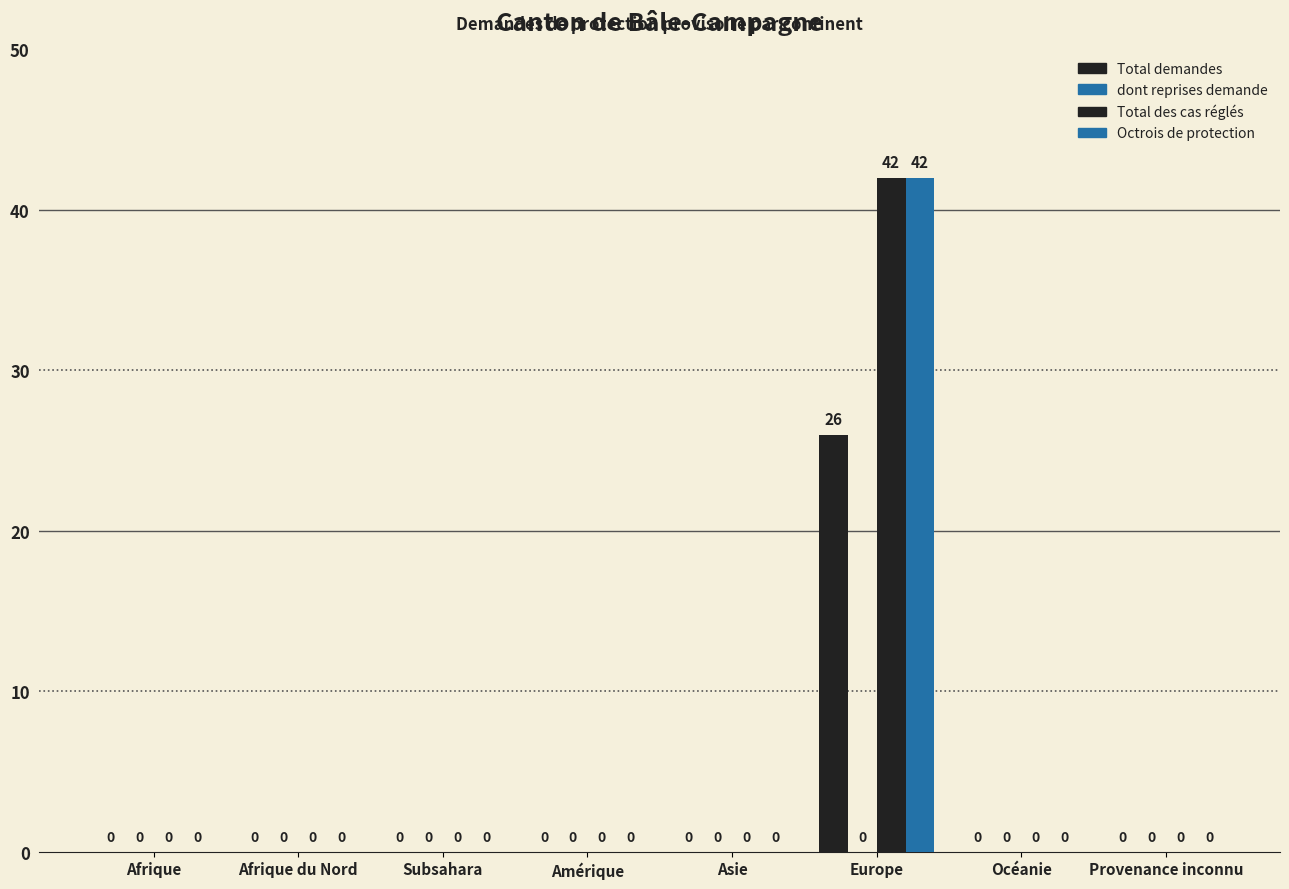

Reading left to right, extract all data points from this chart.

Total demandes: Afrique=0	Afrique du Nord=0	Subsahara=0	Amérique=0	Asie=0	Europe=26	Océanie=0	Provenance inconnu=0
dont reprises demande: Afrique=0	Afrique du Nord=0	Subsahara=0	Amérique=0	Asie=0	Europe=0	Océanie=0	Provenance inconnu=0
Total des cas réglés: Afrique=0	Afrique du Nord=0	Subsahara=0	Amérique=0	Asie=0	Europe=42	Océanie=0	Provenance inconnu=0
Octrois de protection: Afrique=0	Afrique du Nord=0	Subsahara=0	Amérique=0	Asie=0	Europe=42	Océanie=0	Provenance inconnu=0